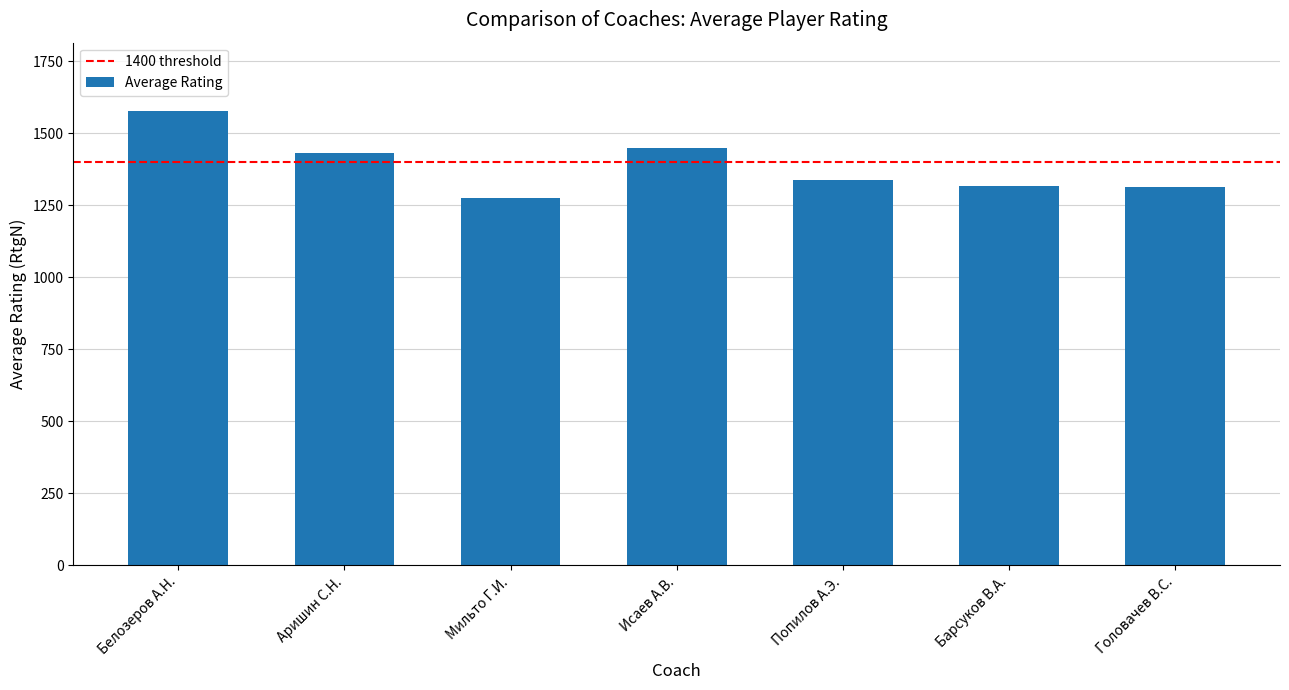

At which category does the chart reach its peak across all series?

Белозеров А.Н.